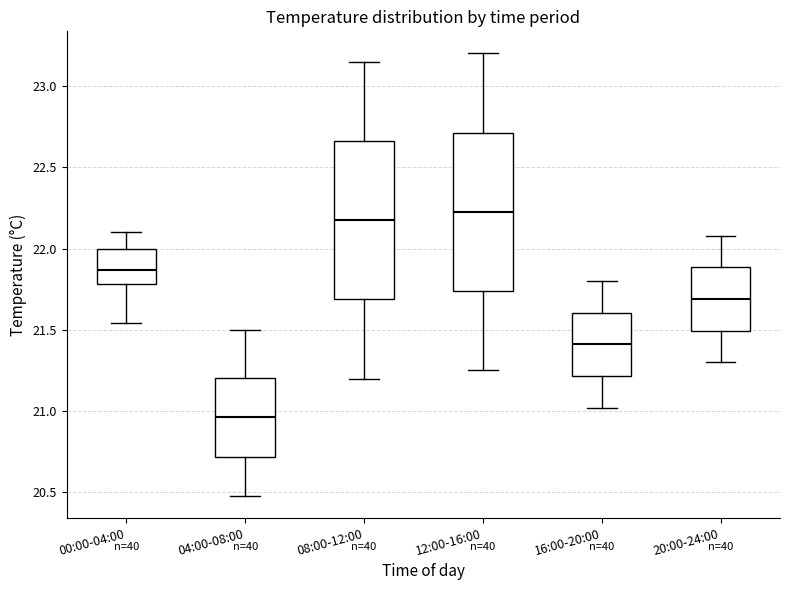

Where does the upper whisker of the box for 04:00-08:00 end on the y-axis? The values are not printed on the chart, so give them approximately, as read against the axis.

21.50